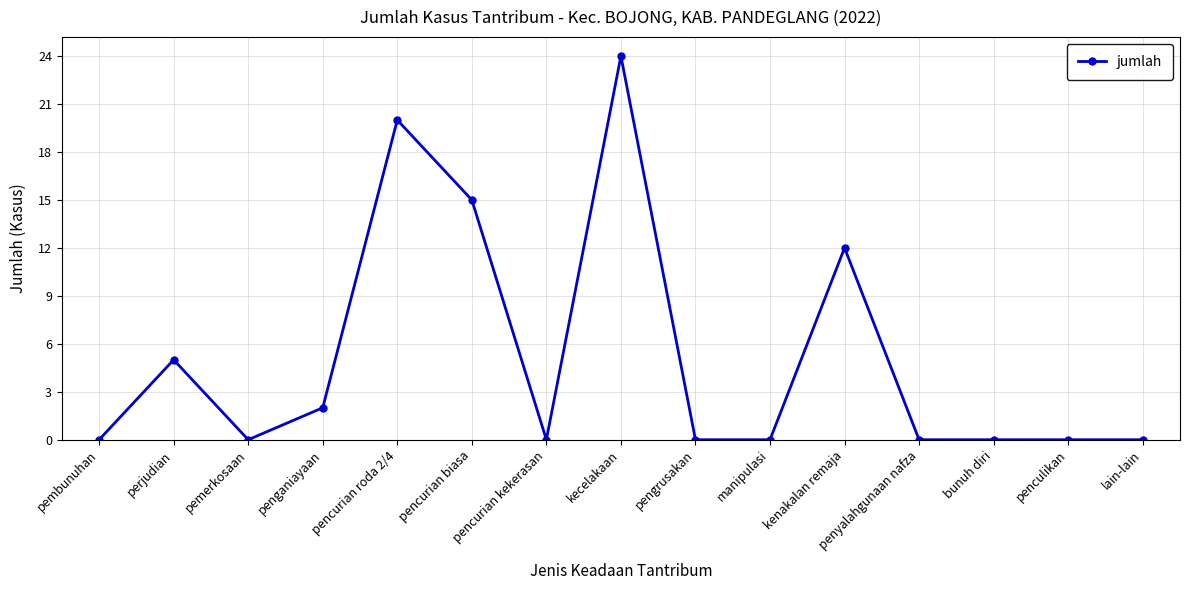

What is the label of the 1st point from the left?

pembunuhan